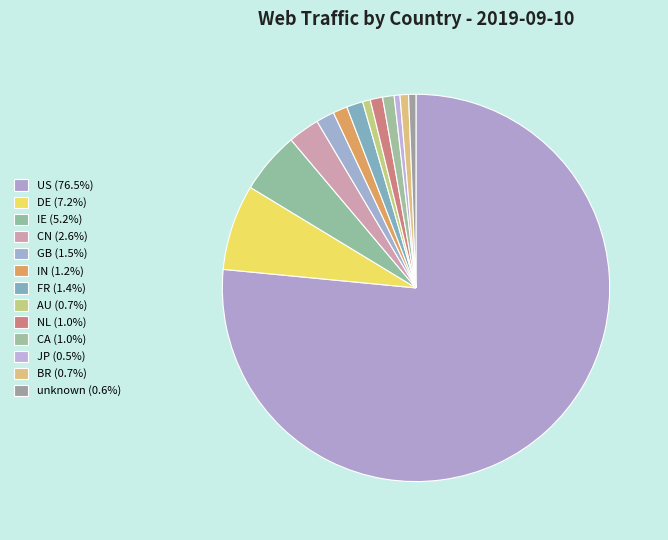

To the nearest percent, what is the combined percentage of FR and JP?

2%